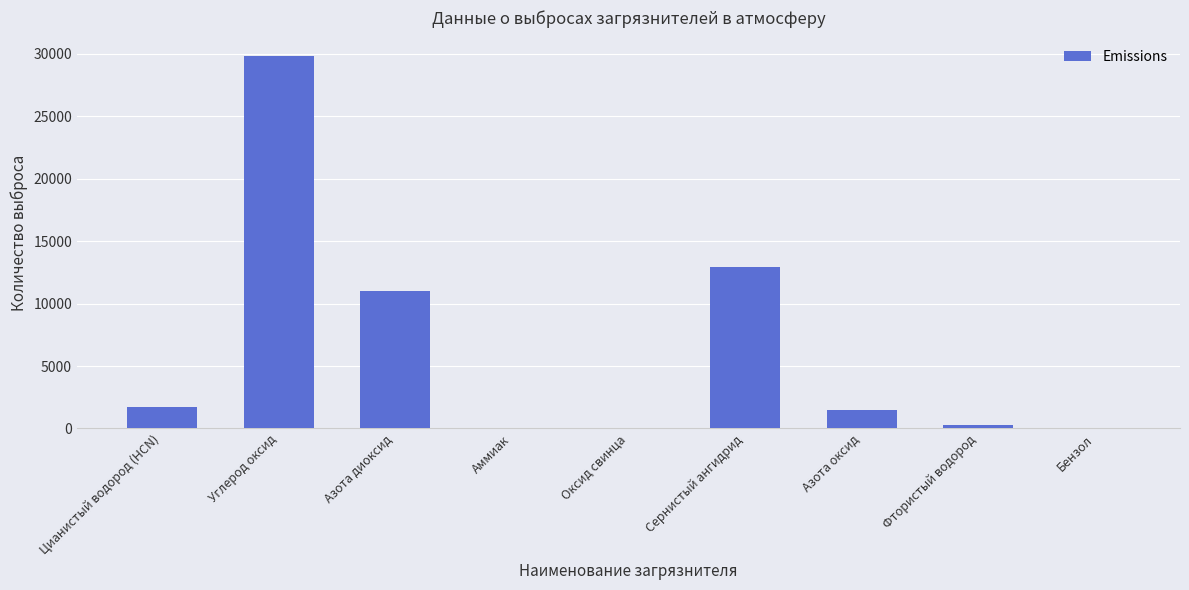

Are the bars grouped side by side (vs. stacked)?

No